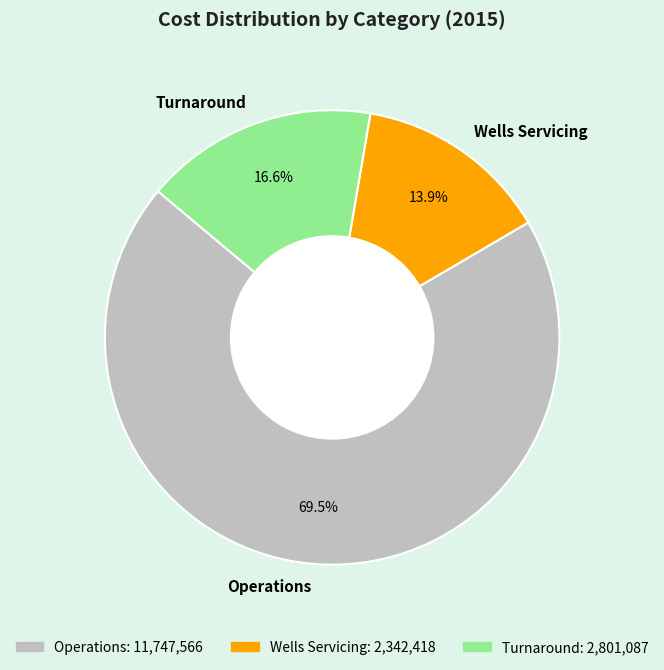

How many segments does this pie chart have?

3